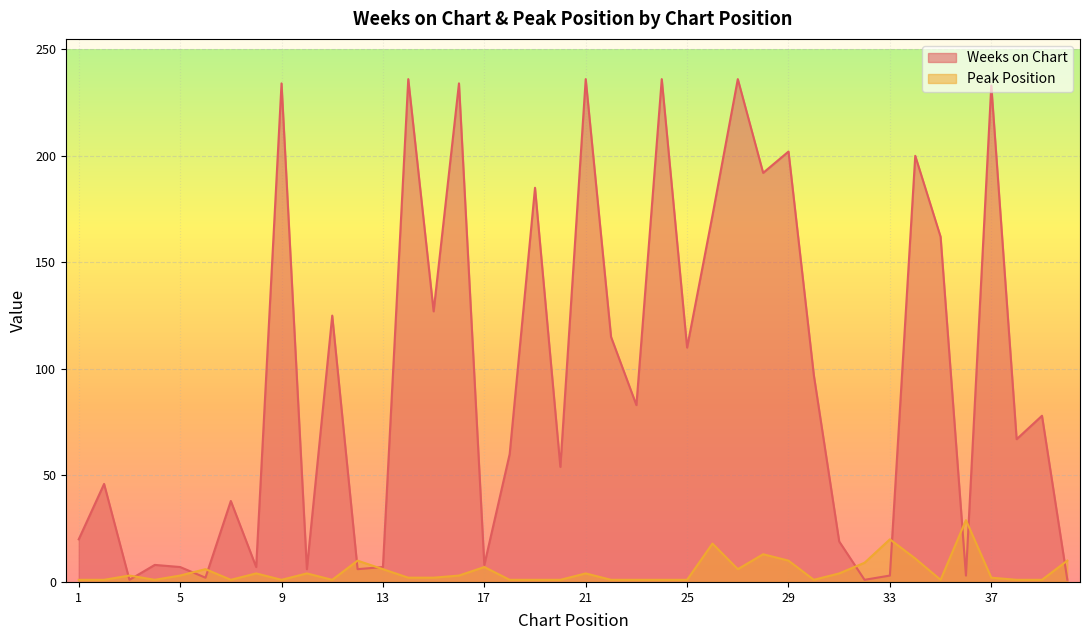

How many lines are shown in the chart?

2